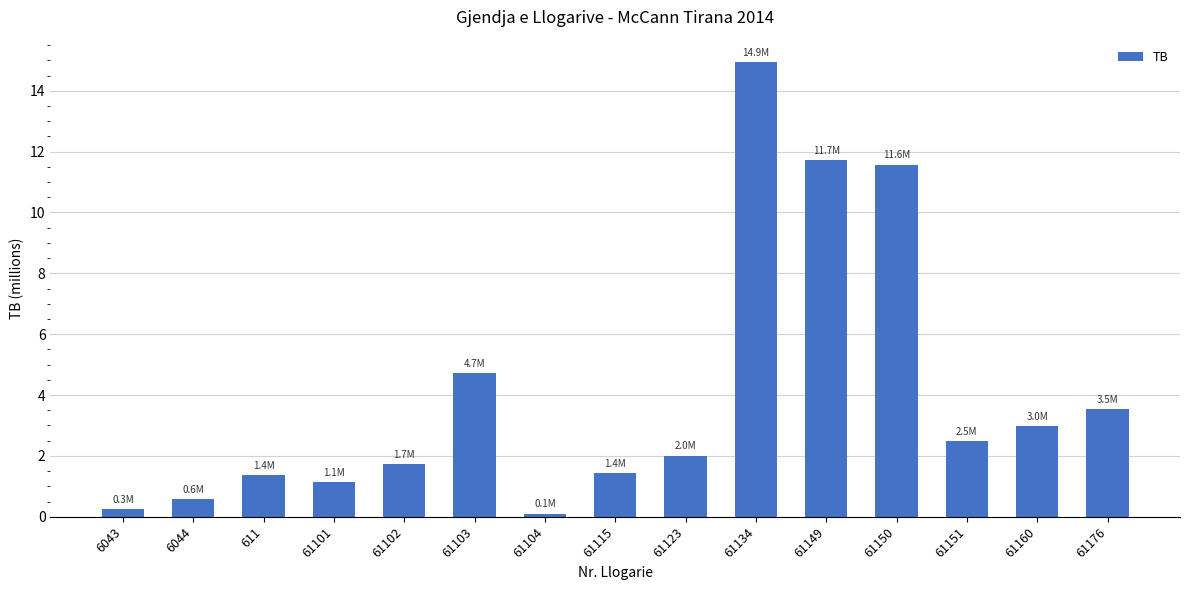

Where is the data nearest to the value 7?

61103